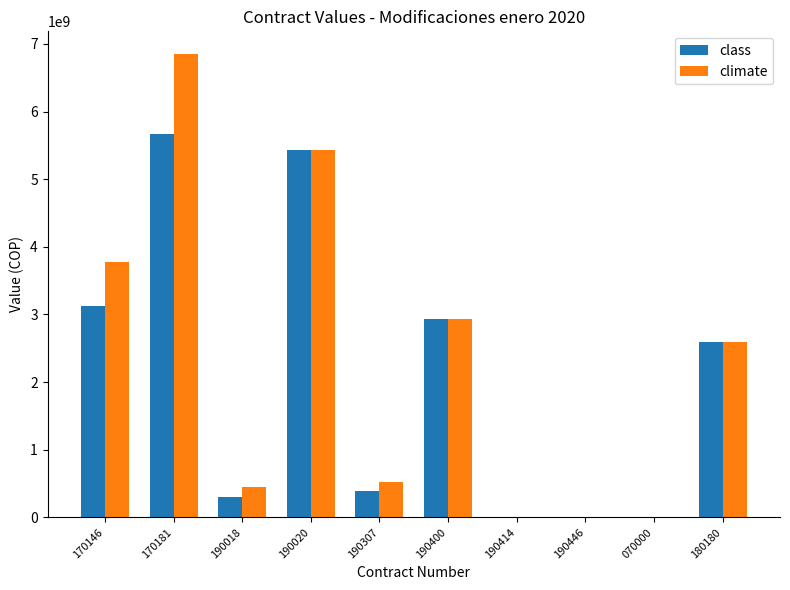

Between 170146 and 190400, which series saw the biggest shift?

climate